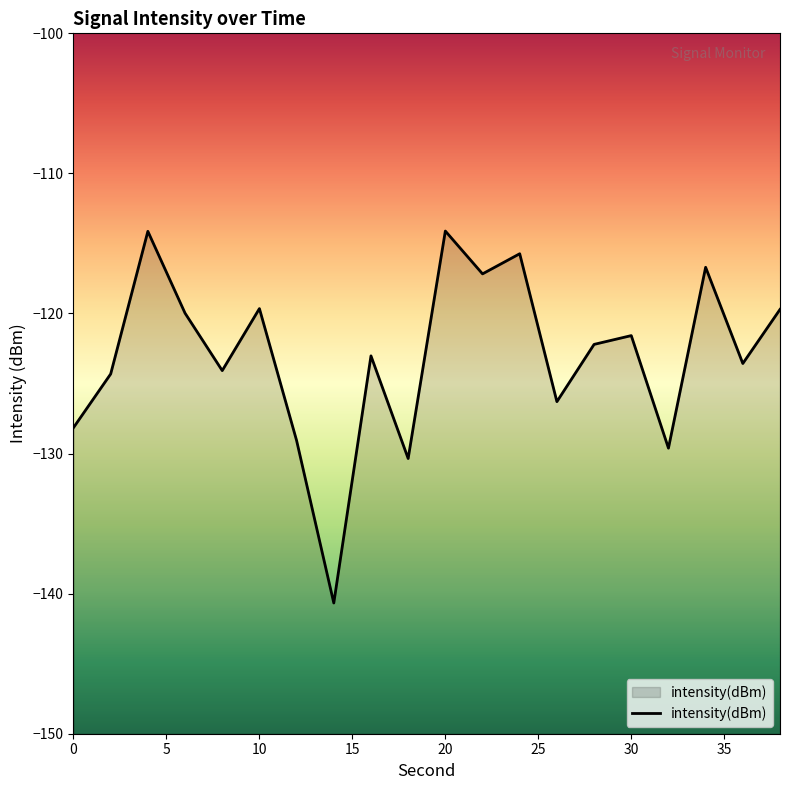

What is the difference between the values at 12 and 36?

5.5